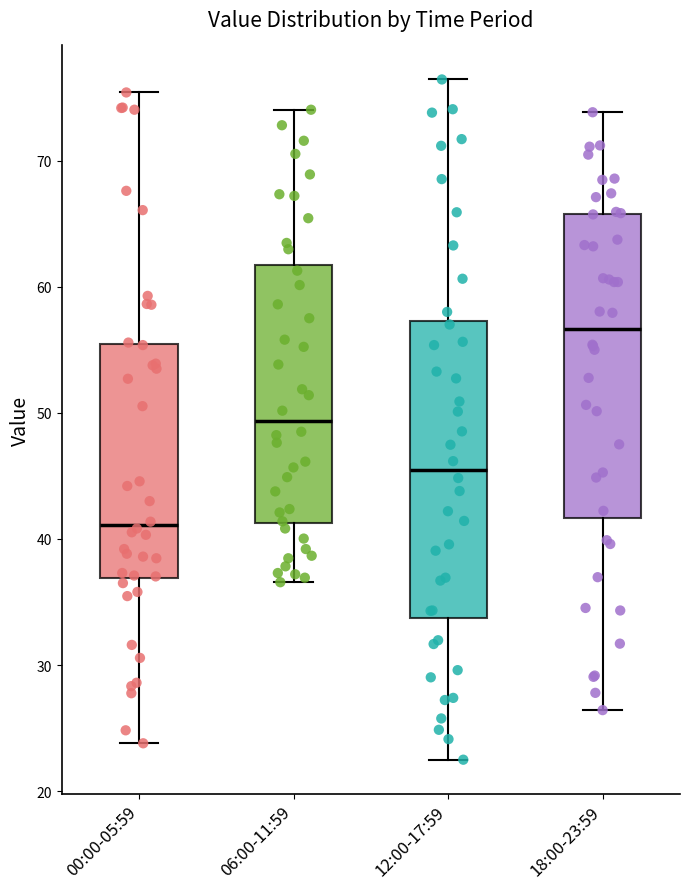

Which box has the highest median line?

18:00-23:59